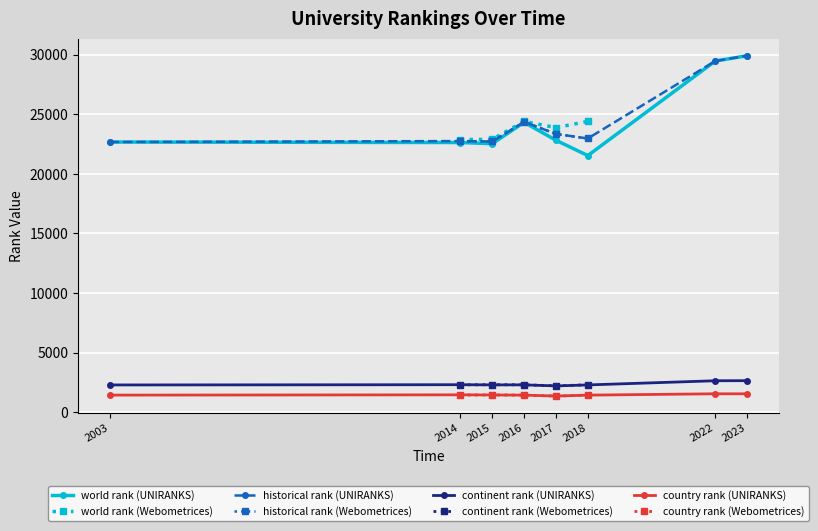

Reading left to right, what are all the values shown in this chart?

world rank: 22678.0	22636.0	22536.0	24331.0	22824.0	21540.0	29480.0	29921.0	22882.0	22908.0	24410.0	23887.0	24411.0
continent rank: 2281.0	2302.0	2288.0	2290.0	2200.0	2283.0	2634.0	2641.0	2291.0	2299.0	2294.0	2210.0	2294.0
country rank: 1429.0	1452.0	1440.0	1427.0	1350.0	1427.0	1539.0	1539.0	1435.0	1443.0	1427.0	1351.0	1427.0
historical rank: 22678.0	22759.0	22722.0	24370.5	23355.5	22975.5	29480.0	29921.0	22759.0	22722.0	24370.5	23355.5	22975.5